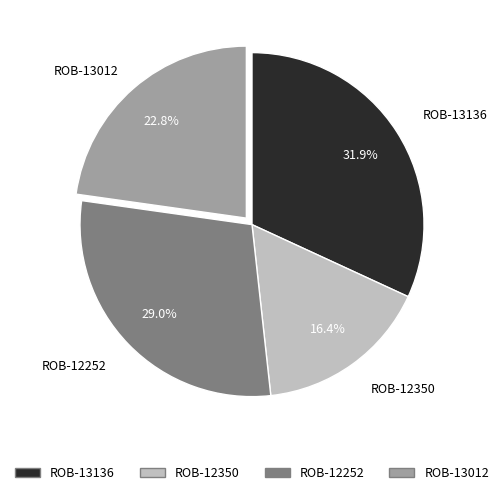

Which slice is the smallest?

ROB-12350